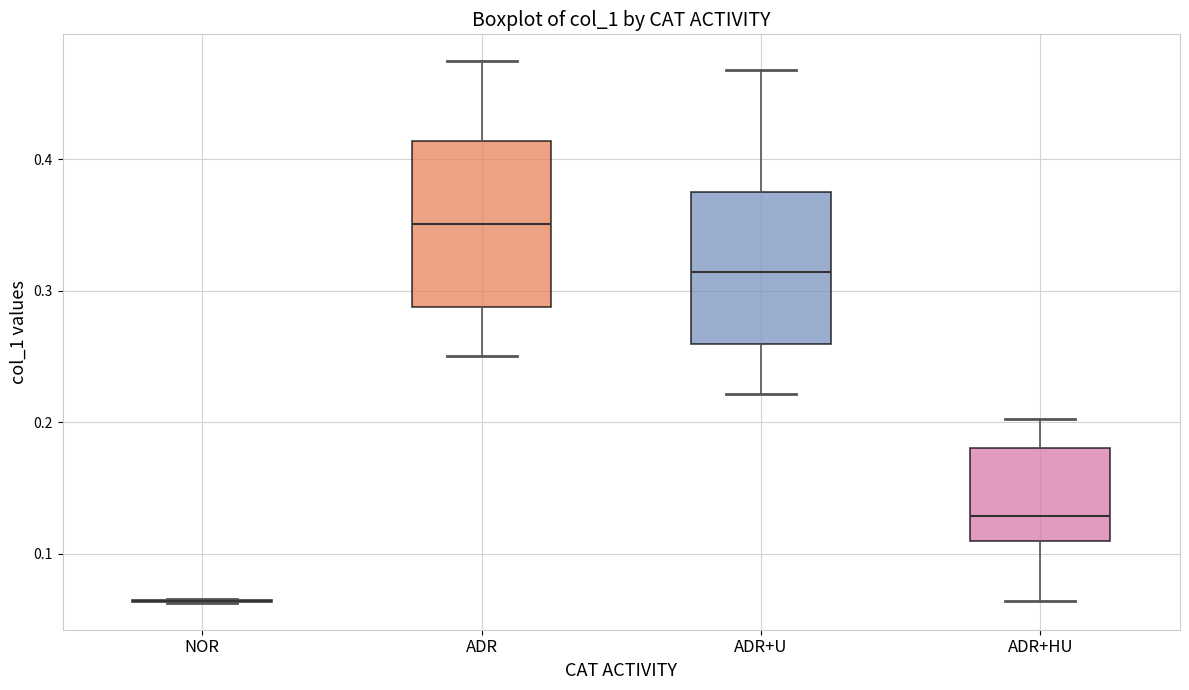

Reading left to right, read every box against the y-axis: the position of its median line, the range the box covers, and the ends of its whiskers. The values are not printed on the chart, so give them approximately, as read against the axis.

NOR: box collapsed to a line at 0.06, whiskers 0.06 to 0.07
ADR: median 0.35, box 0.29 to 0.41, whiskers 0.25 to 0.47
ADR+U: median 0.31, box 0.26 to 0.38, whiskers 0.22 to 0.47
ADR+HU: median 0.13, box 0.11 to 0.18, whiskers 0.06 to 0.20